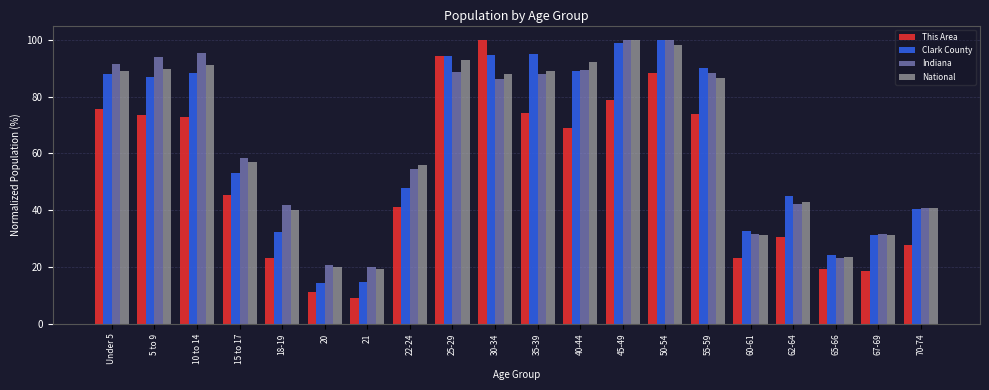

The Clark County series shows 32.7 at 60-61. True or false?

True